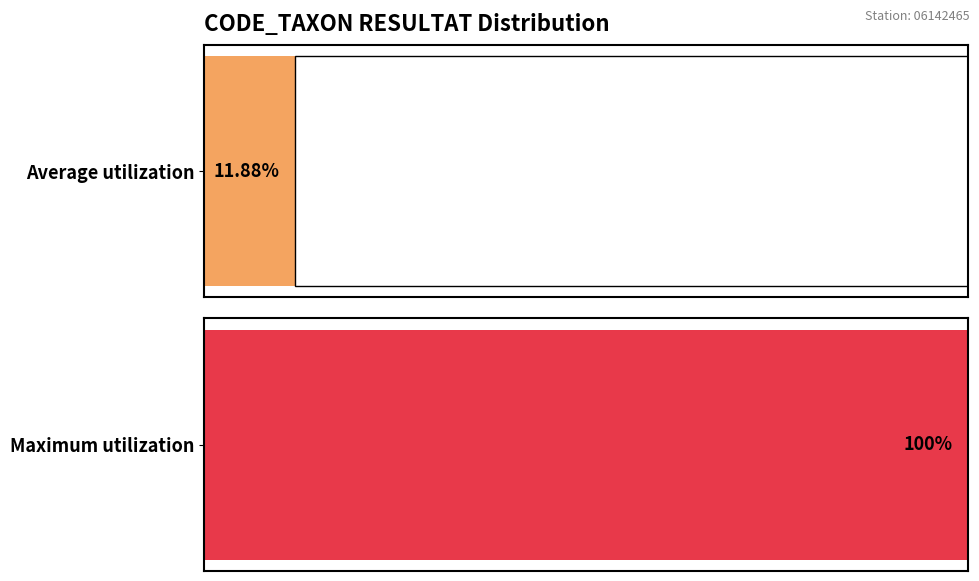

Are the bars horizontal?

Yes